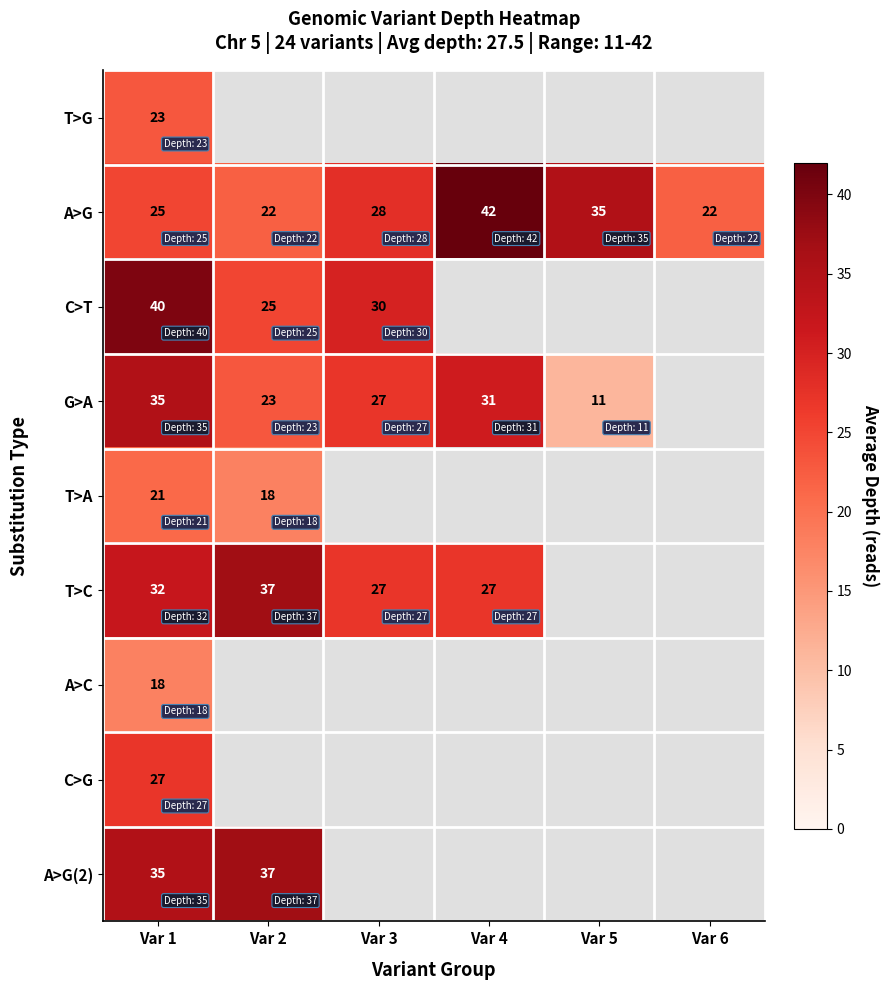

True or false: A>G has a value of 36 at Var 2.

False